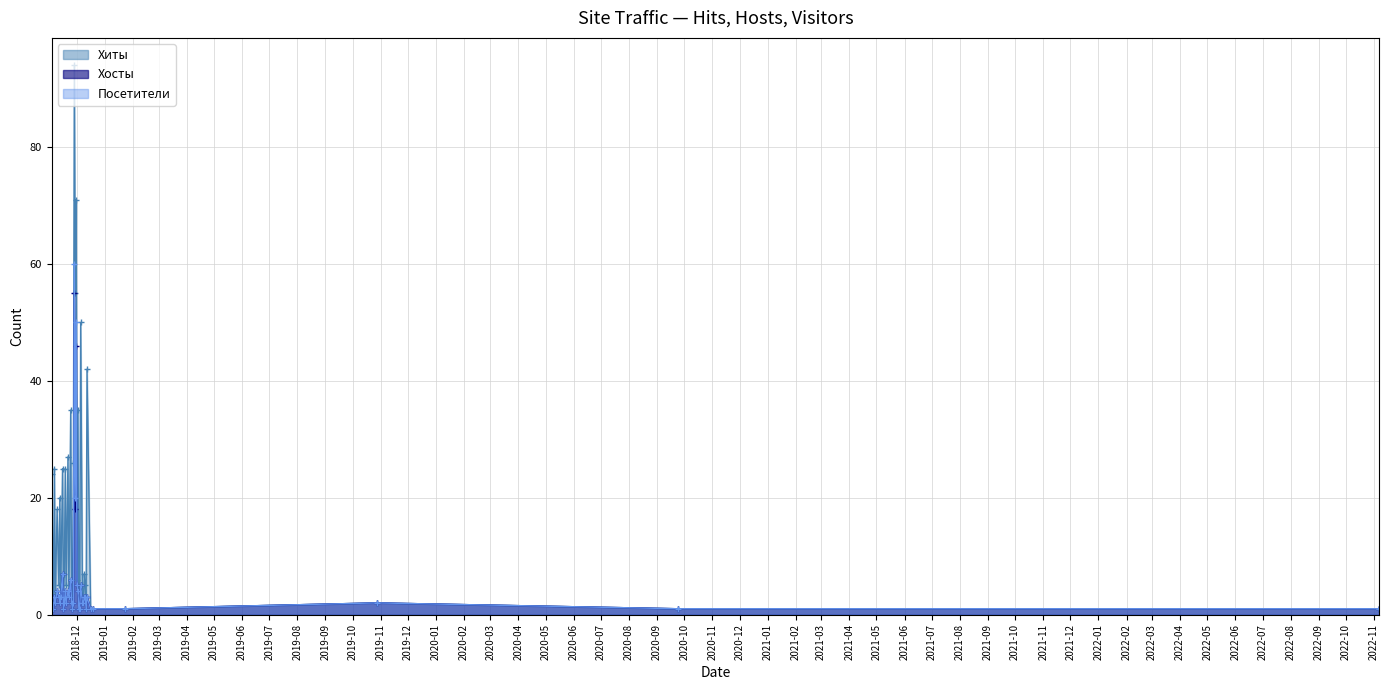

True or false: Хиты and Посетители cross at least once.

False